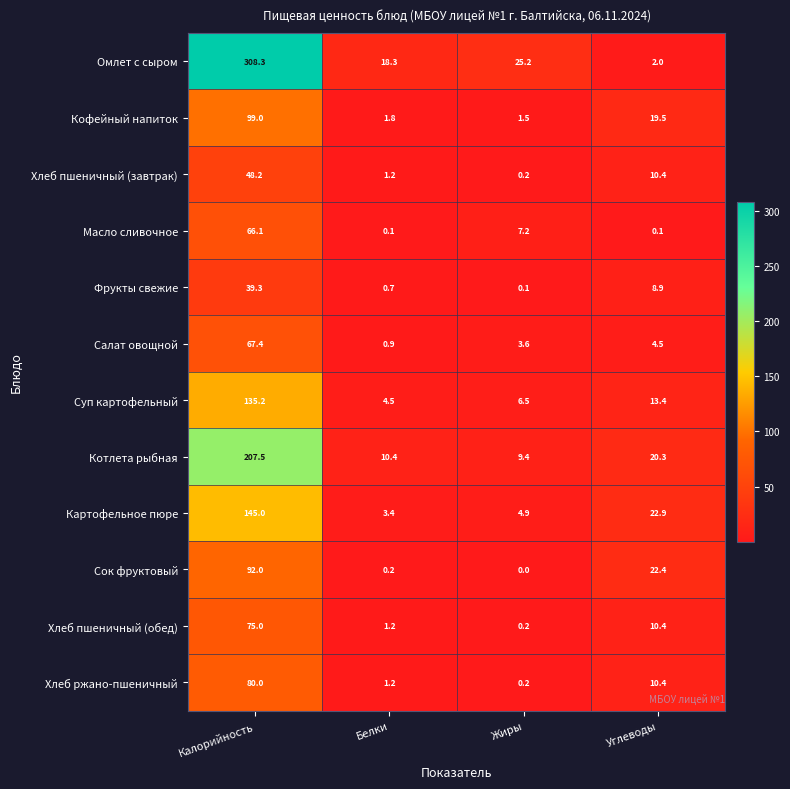

Which series has the widest spread of values?

Омлет с сыром